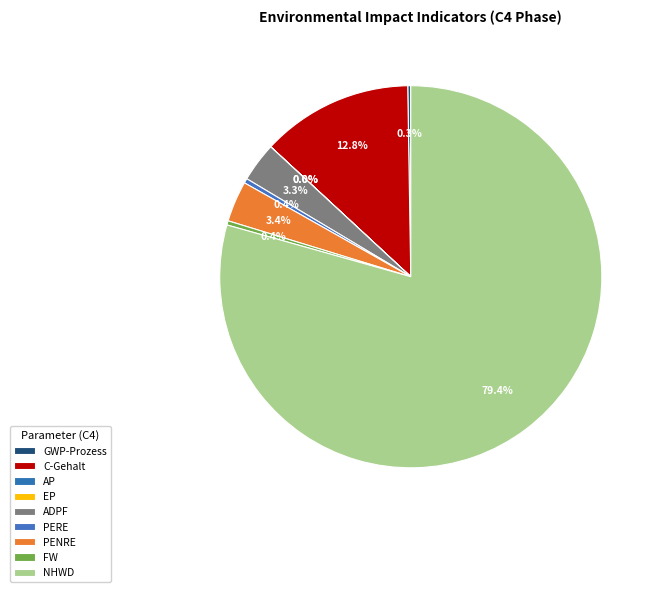

Rank the categories by value from lowest to highest.

EP, AP, GWP-Prozess, FW, PERE, ADPF, PENRE, C-Gehalt, NHWD